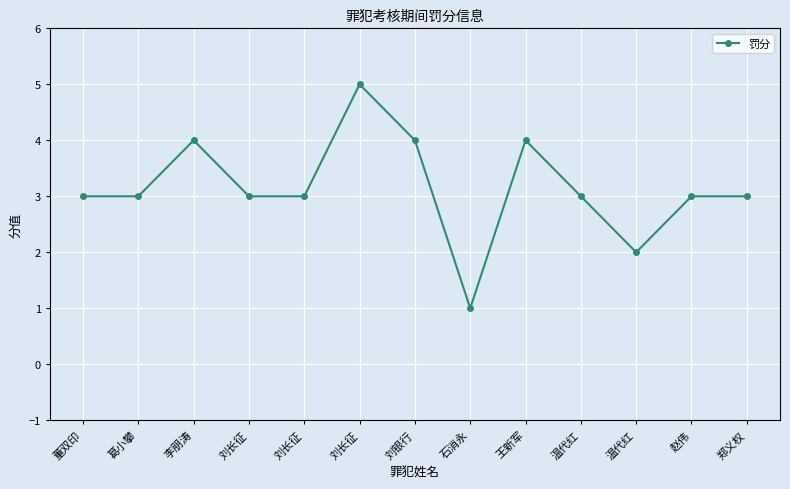

Where does the data first go above 3?

李朋涛